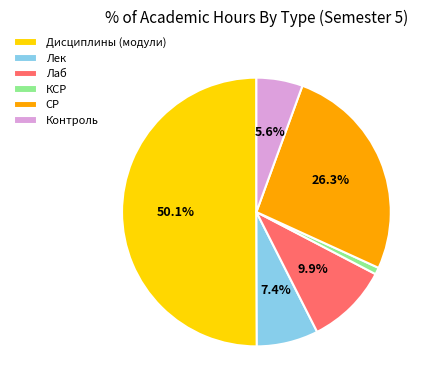

Is the sum of Лаб and Дисциплины (модули) greater than half?

Yes